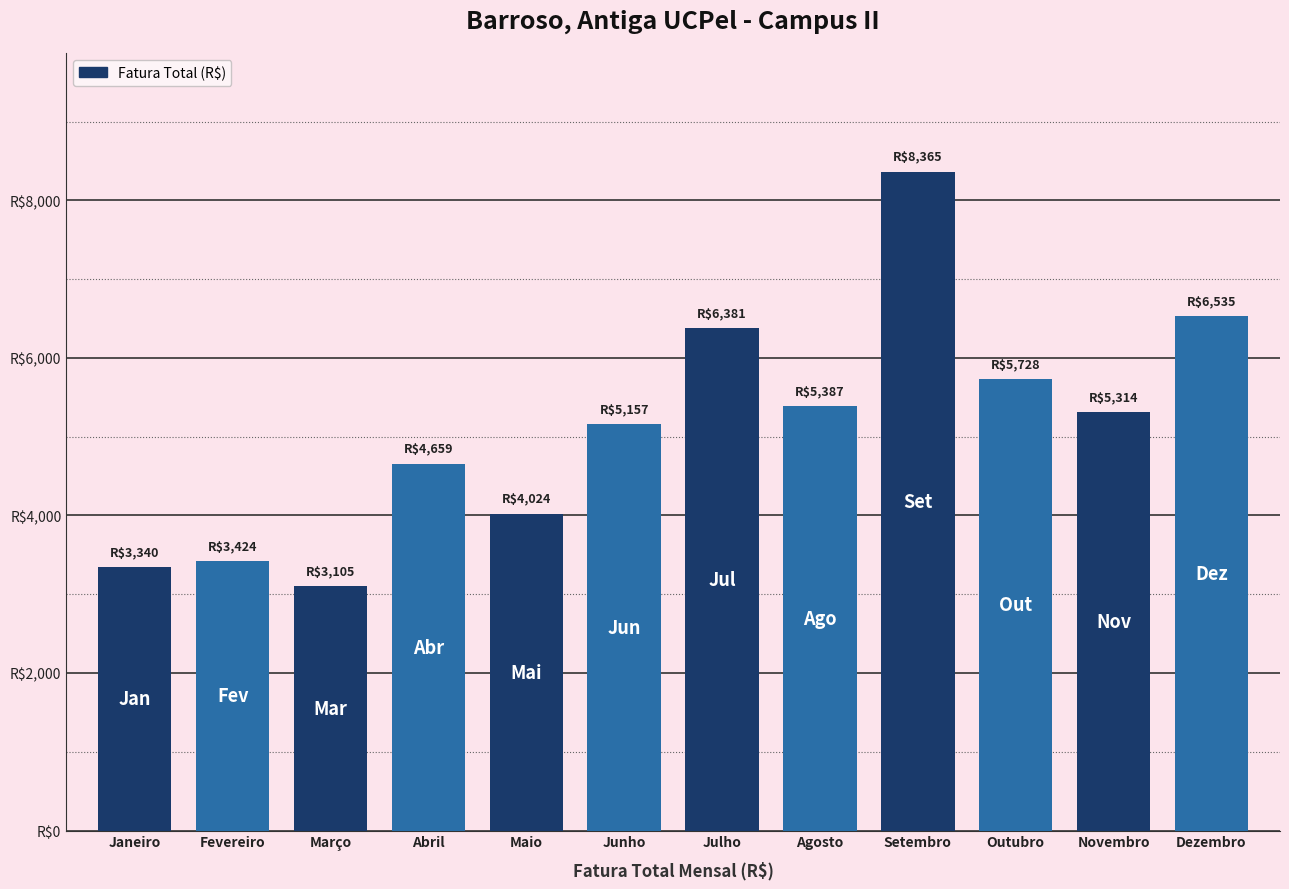

Are the bars grouped side by side (vs. stacked)?

No